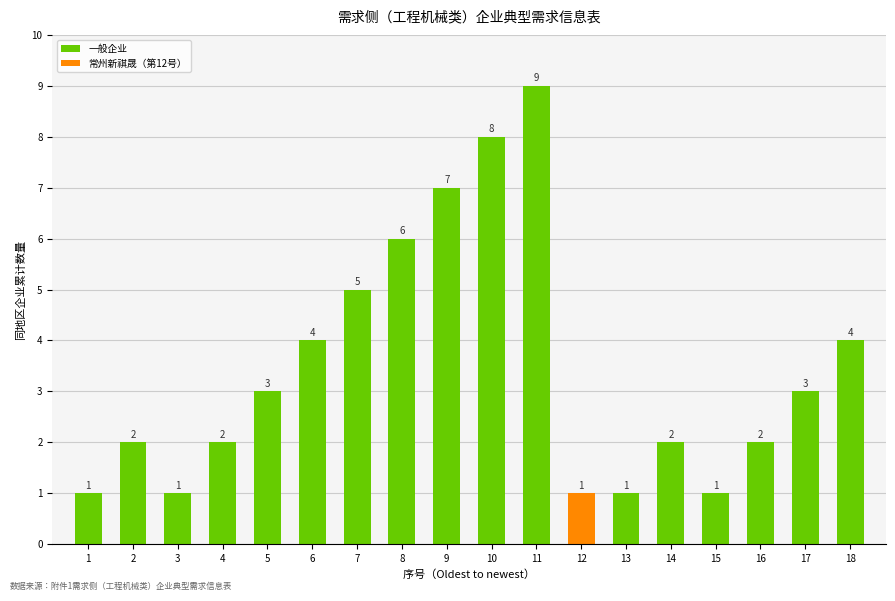

Approximately how many times larger is the value at 6 compared to 12?

4.0